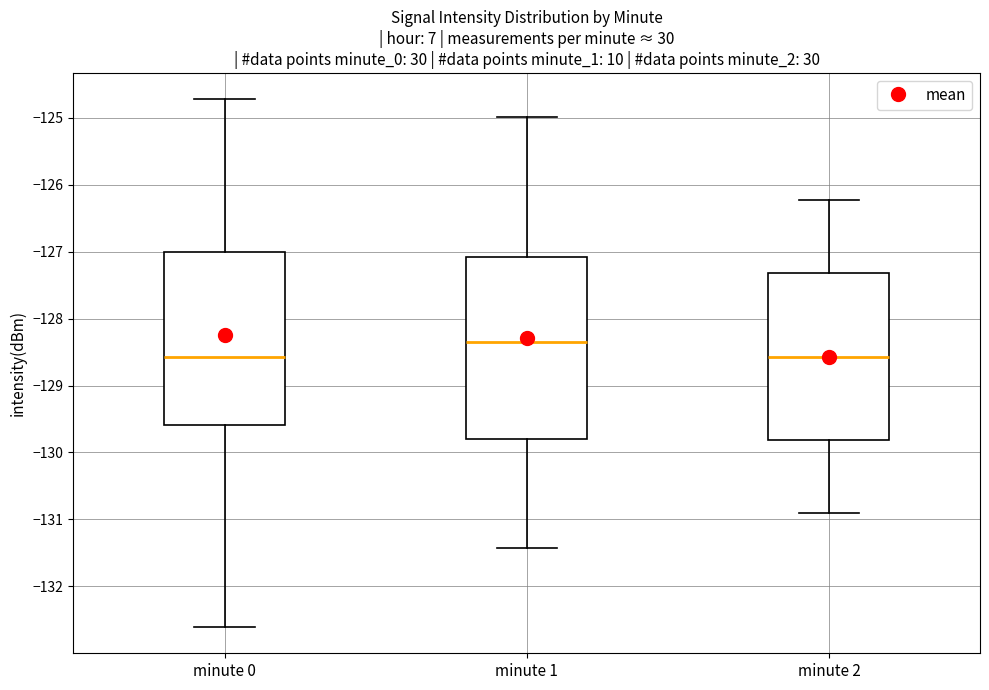

Reading left to right, transcribe this box plot: for each box, give where its median line is, the range the box spans, and where its two whiskers end, as read against the y-axis. The values are not printed on the chart, so give them approximately, as read against the axis.

minute 0: median -128.6, box -129.6 to -127.0, whiskers -132.6 to -124.7
minute 1: median -128.3, box -129.8 to -127.1, whiskers -131.4 to -125.0
minute 2: median -128.6, box -129.8 to -127.3, whiskers -130.9 to -126.2